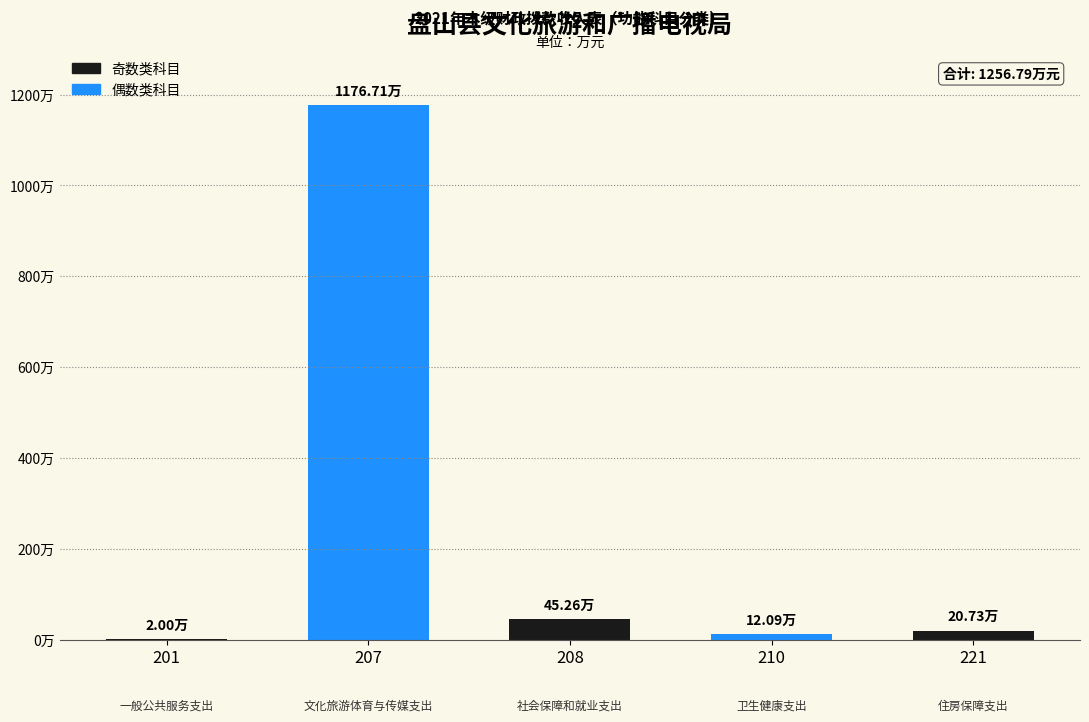

Are the bars horizontal?

No